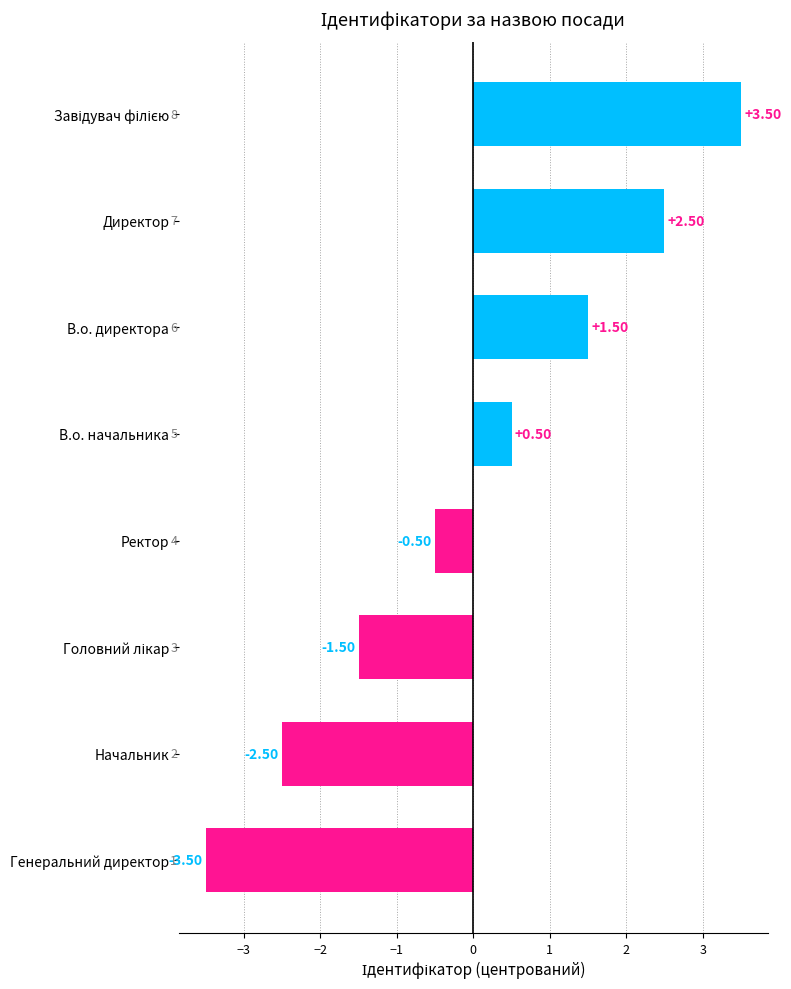

At which category does the chart reach its minimum across all series?

Генеральний директор